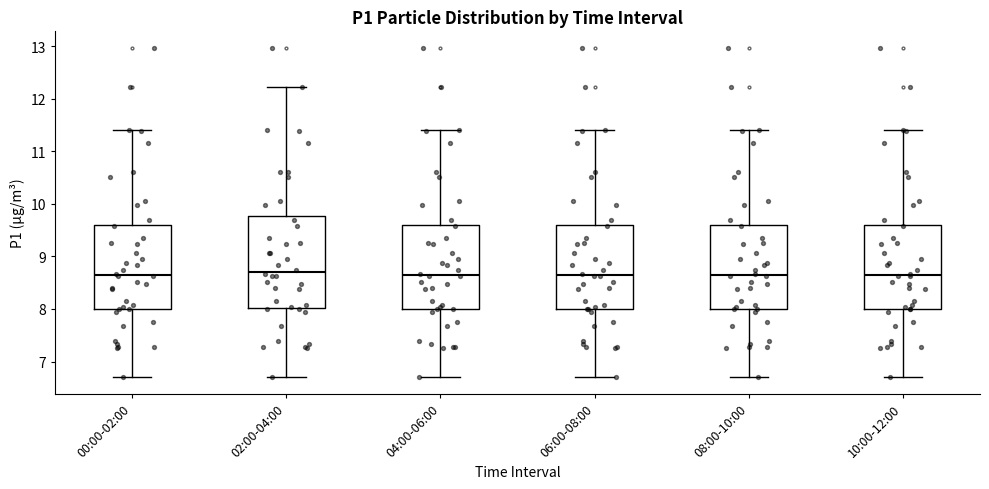

Where is the lower edge of the box for 10:00-12:00 on the y-axis? The values are not printed on the chart, so give them approximately, as read against the axis.

8.0